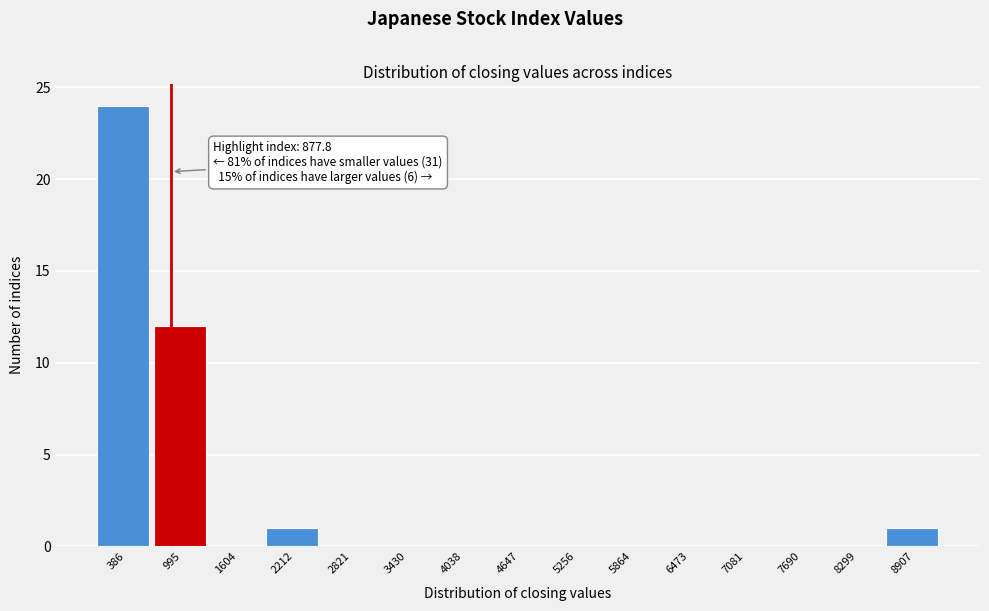

Which range on the x-axis has the tallest bar?

100 to 700